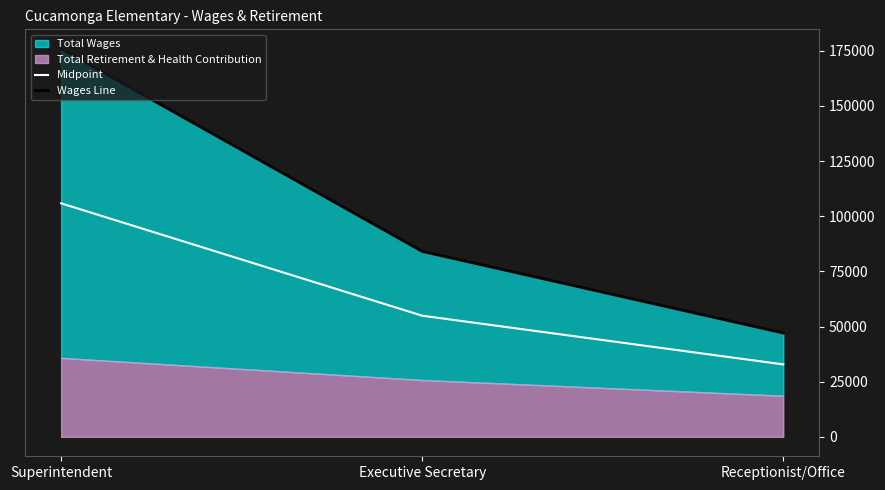

Which series has the largest range (max minus min)?

Wages Line